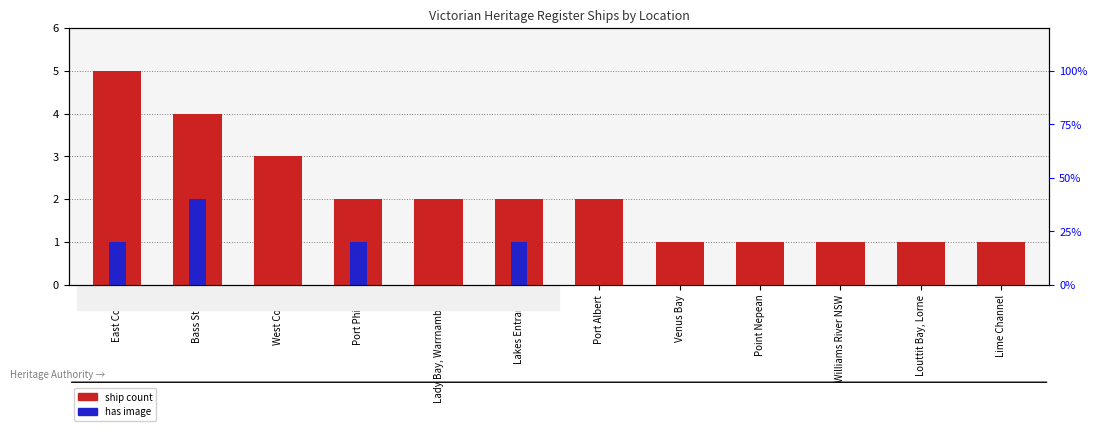

At which category does the chart reach its minimum across all series?

West Coast